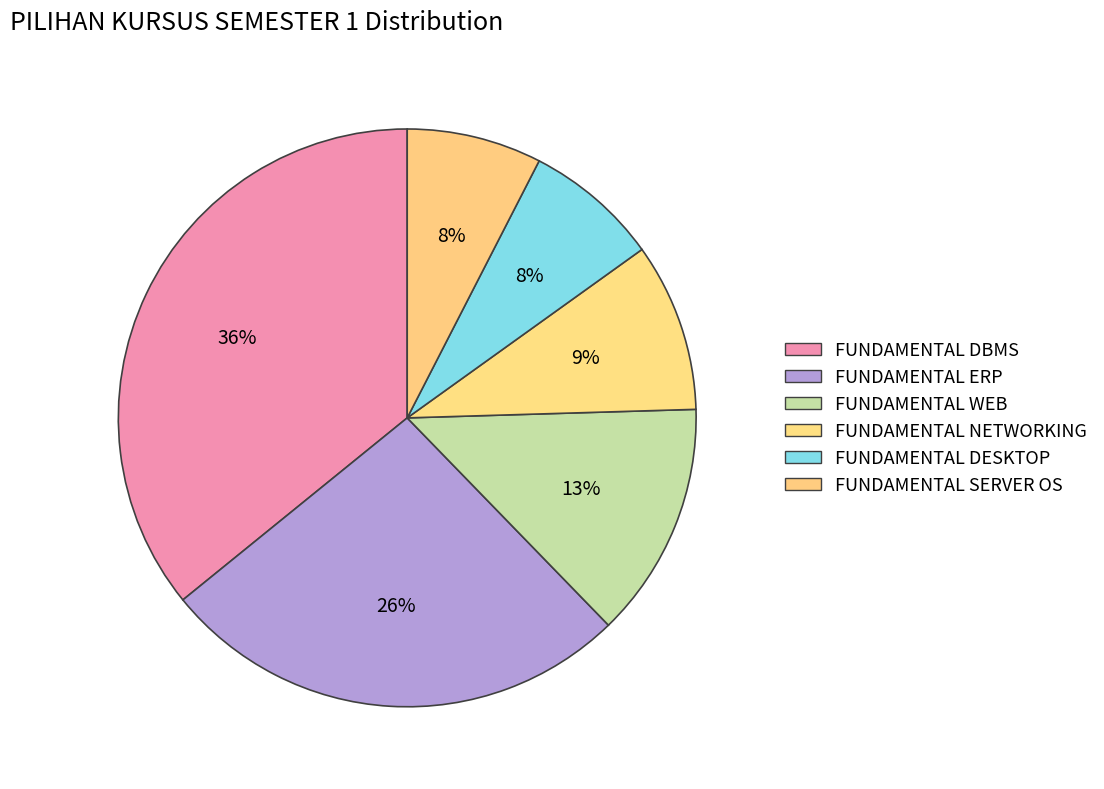

How many segments does this pie chart have?

6